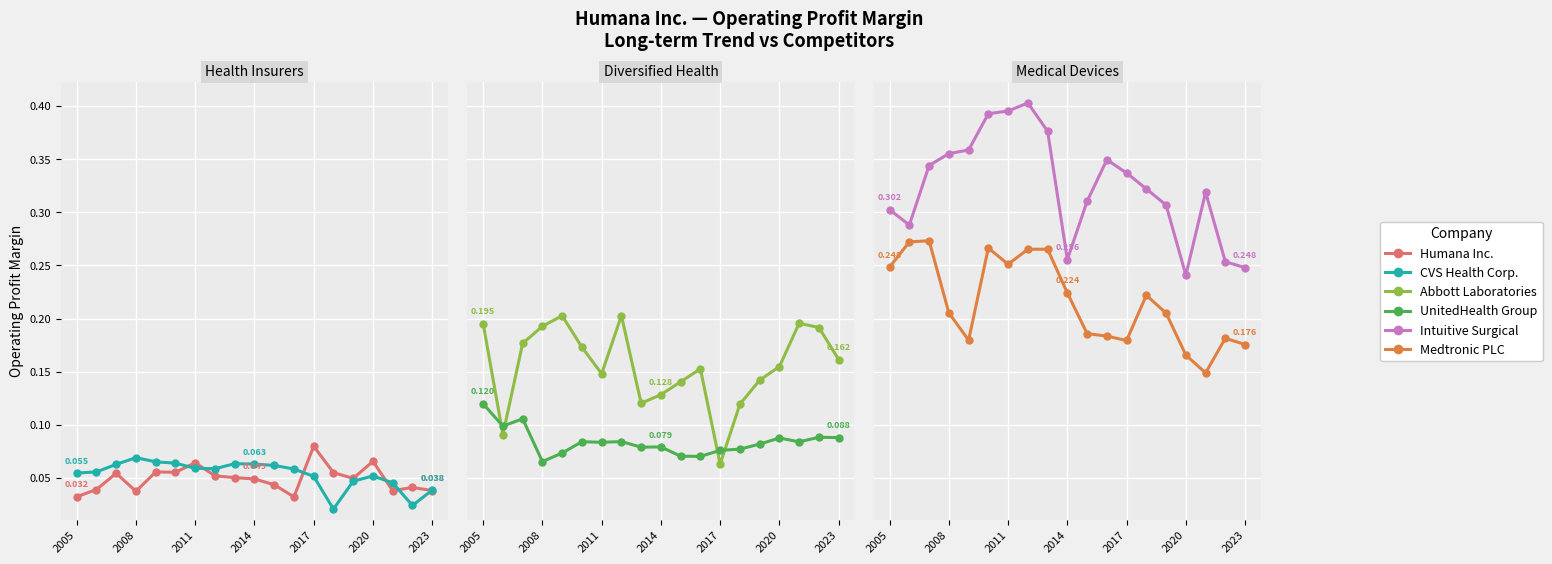

What is the total value across all series at 2020?

0.8